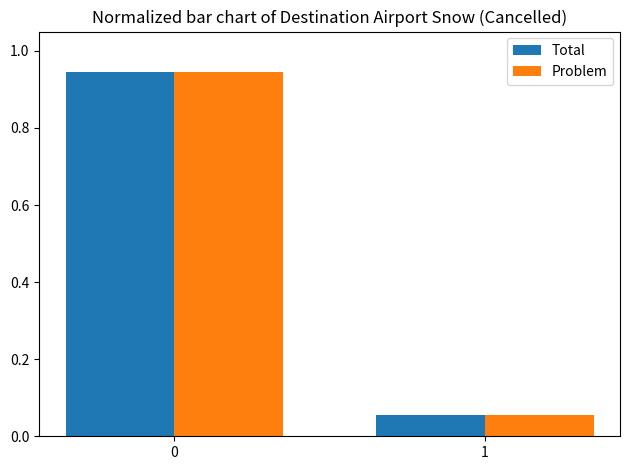

What is the sum of all Total values?

1.0